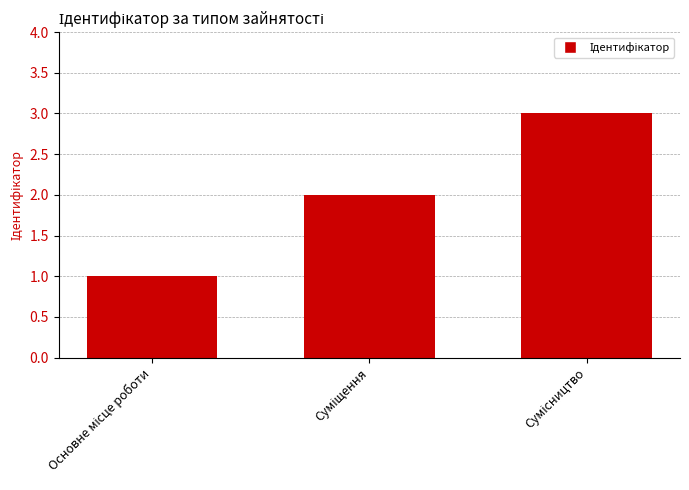

Reading left to right, list all the values displayed in this chart.

1	2	3